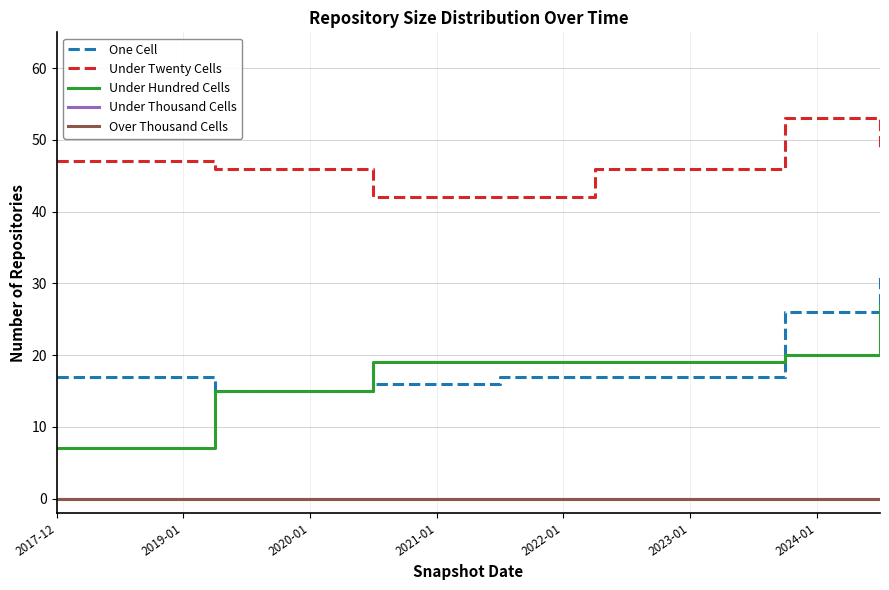

Is this an area chart (filled region under the line)?

No